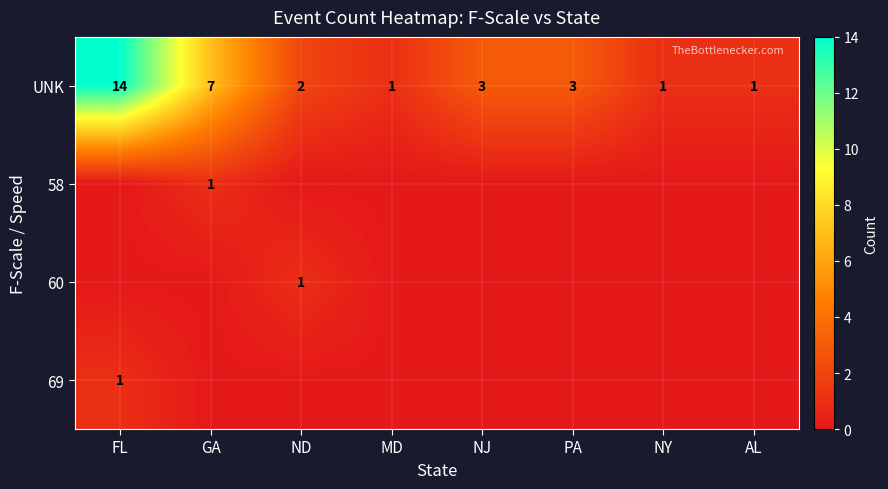

At how many categories does at least one series exceed 8?

1